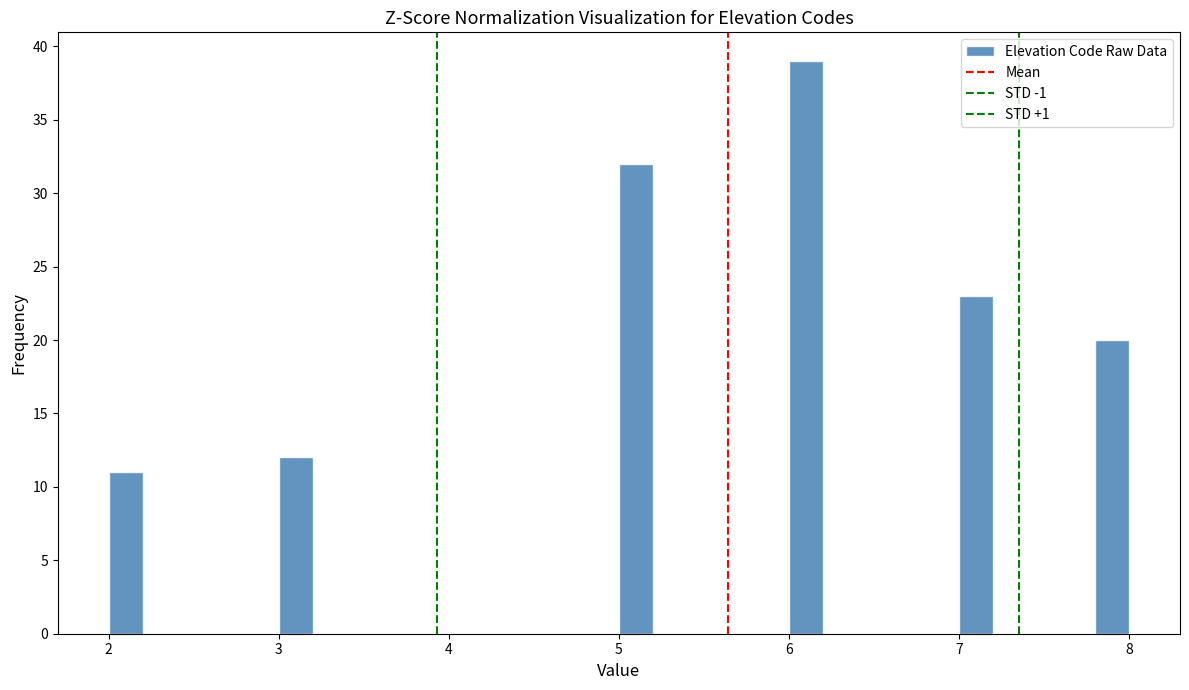

Read against the x-axis, roughly where is the centre of the tallest bar?

6.1